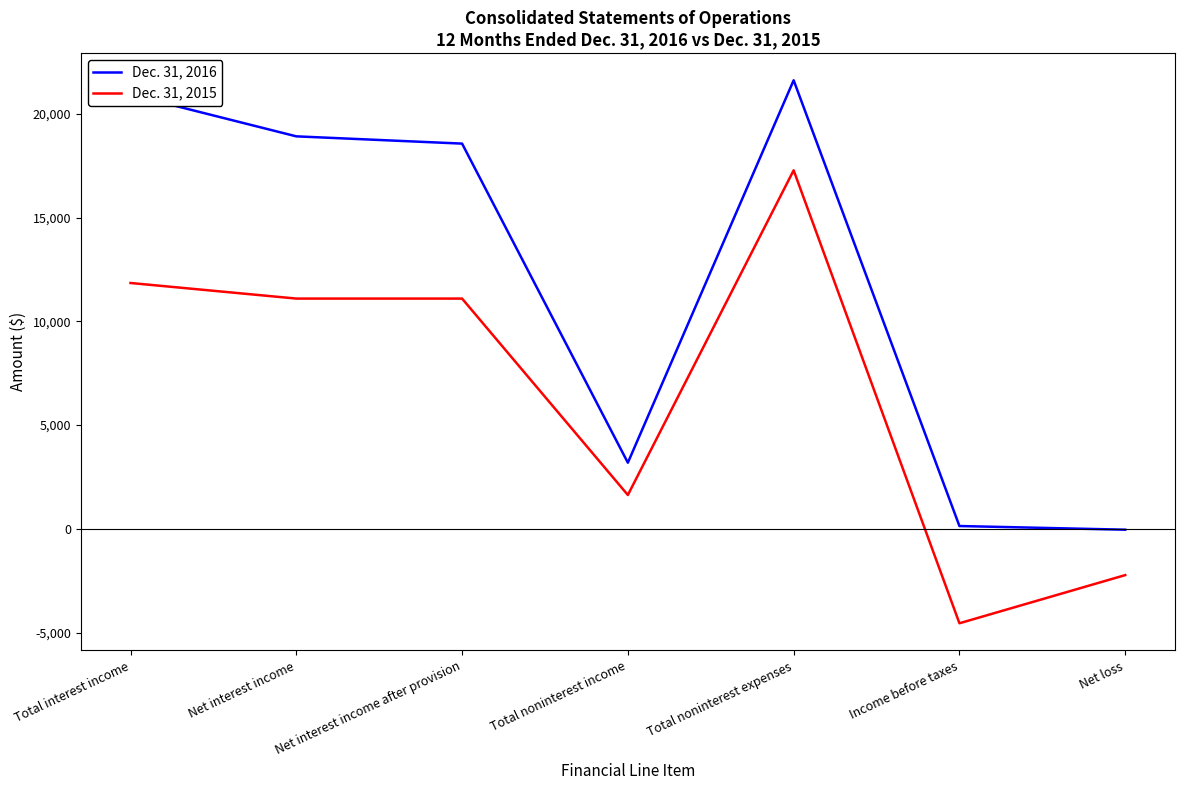

Is it true that Dec. 31, 2015 equals -2231 at Net loss?

True